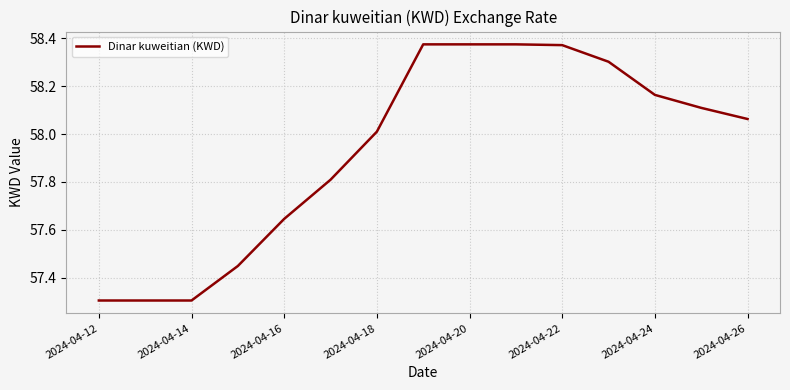

Count the number of values greater than 58.

9